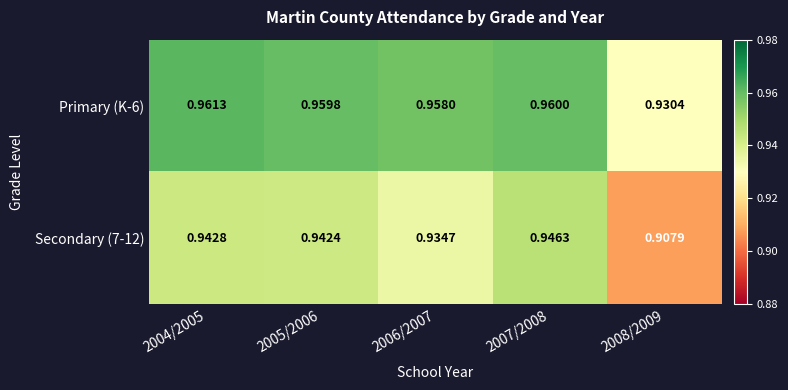

Rank the series at 2007/2008 from lowest to highest value.

Secondary (7-12), Primary (K-6)